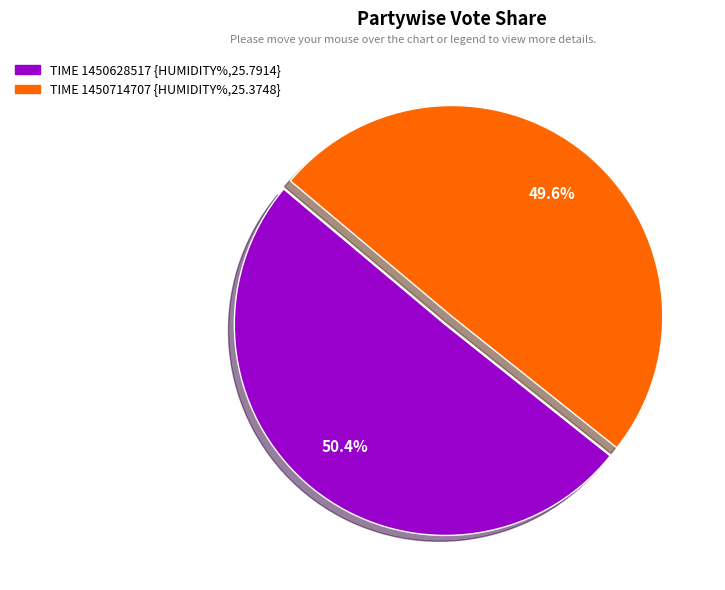

Is there any slice that represents more than half of the pie?

Yes